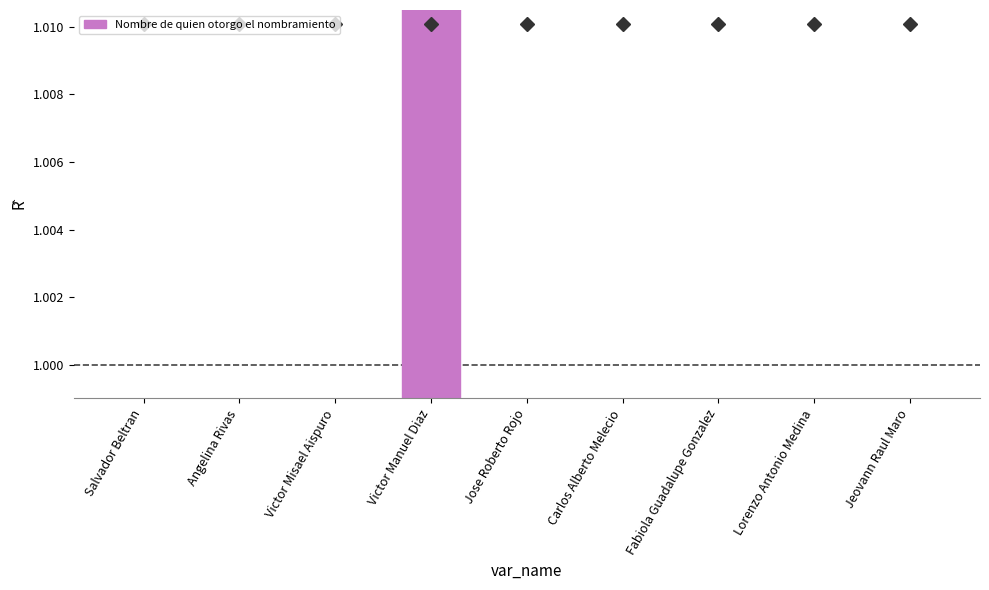

How many bars are there in total?

9